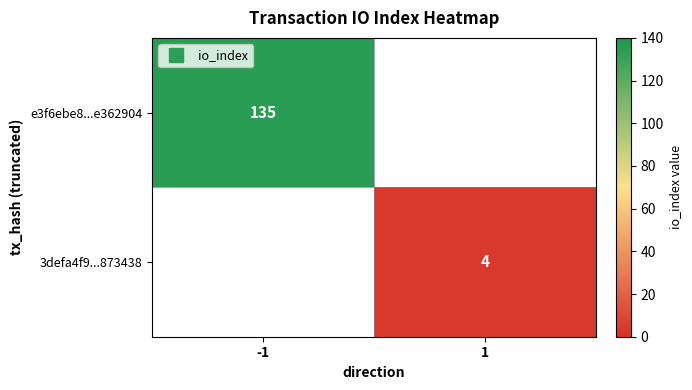

Which has a higher value, 1 or -1?

-1